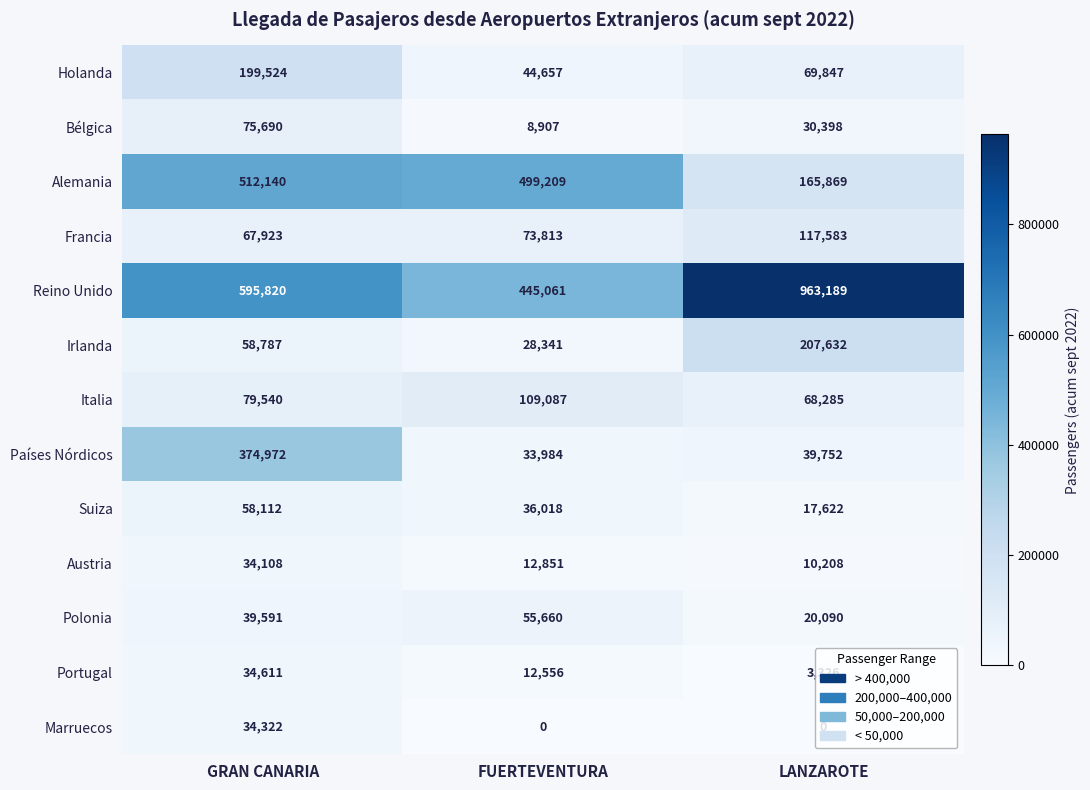

Which category has the lowest value in the Suiza series?

LANZAROTE